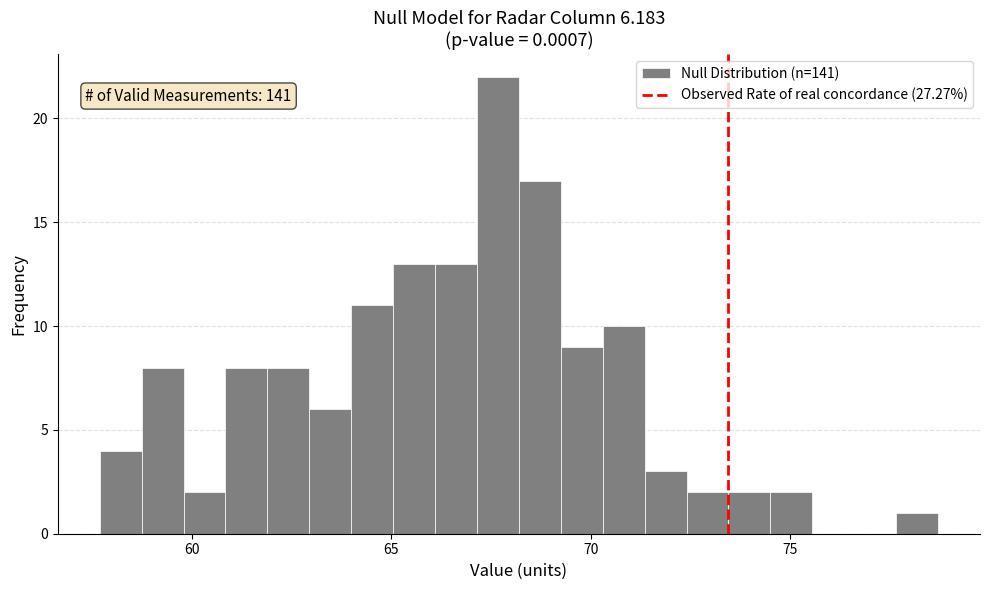

Around what value on the x-axis is the tallest bar? Give the approximate position of its centre, as read against the axis.

67.5